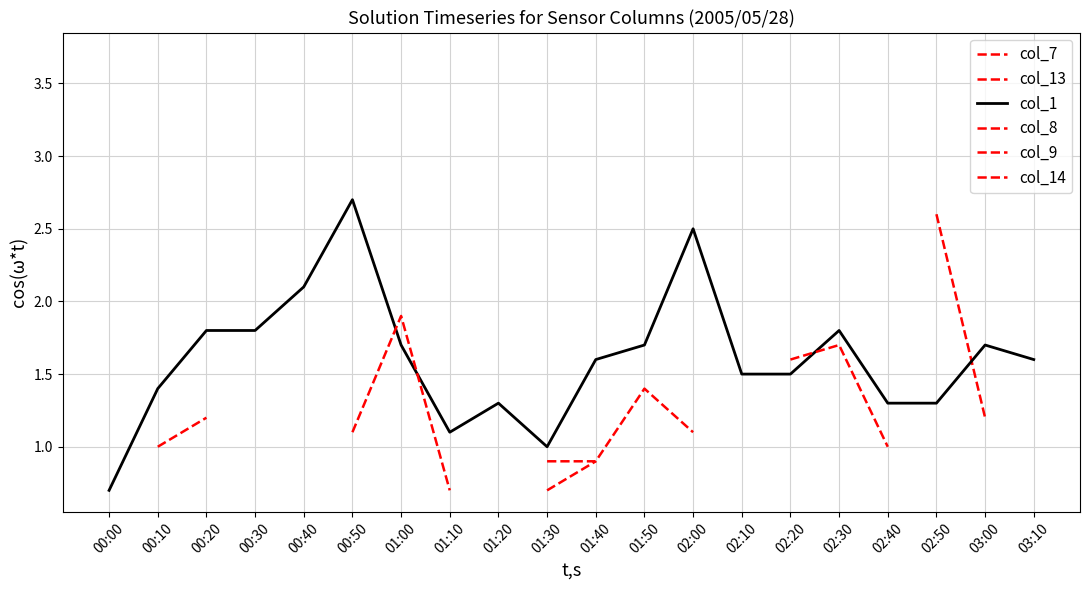

The col_1 series shows 1.8 at 00:20. True or false?

True